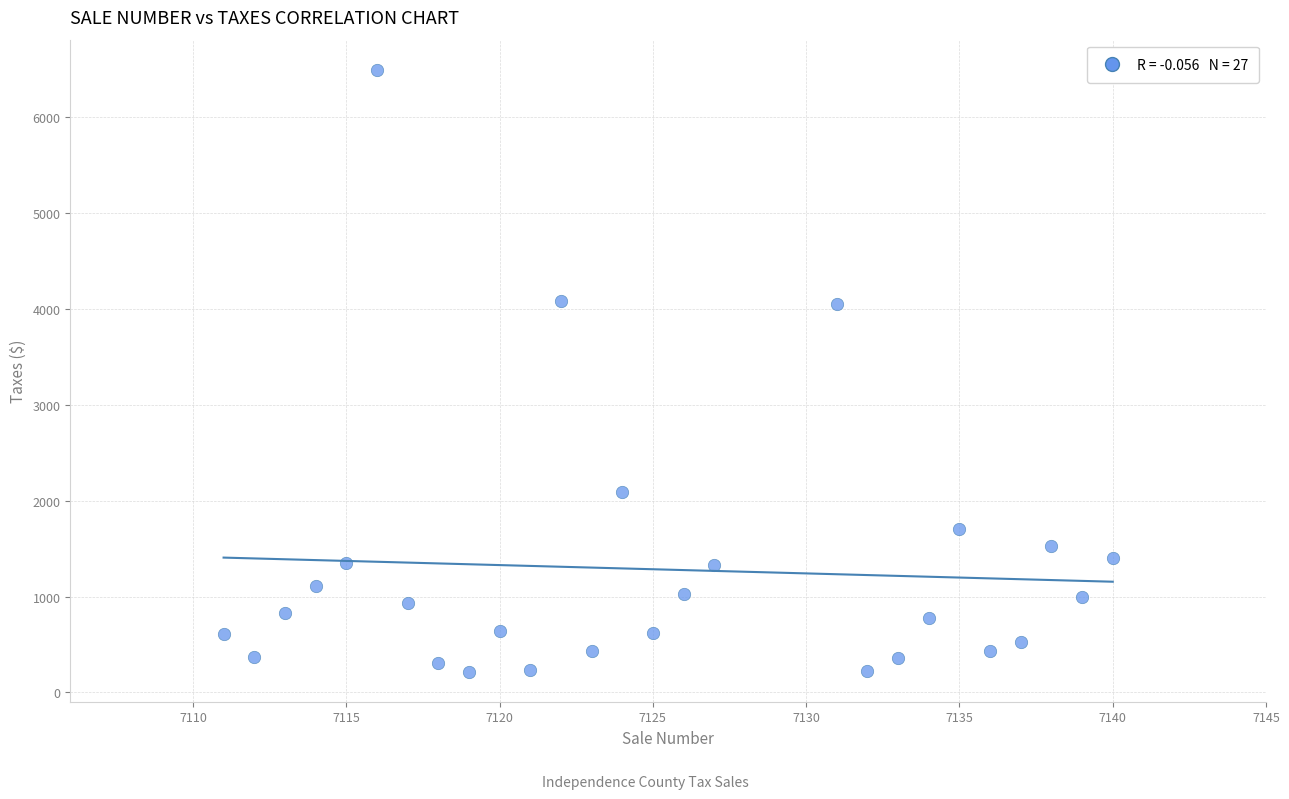

What is the range of X values (max minus min)?

29.0